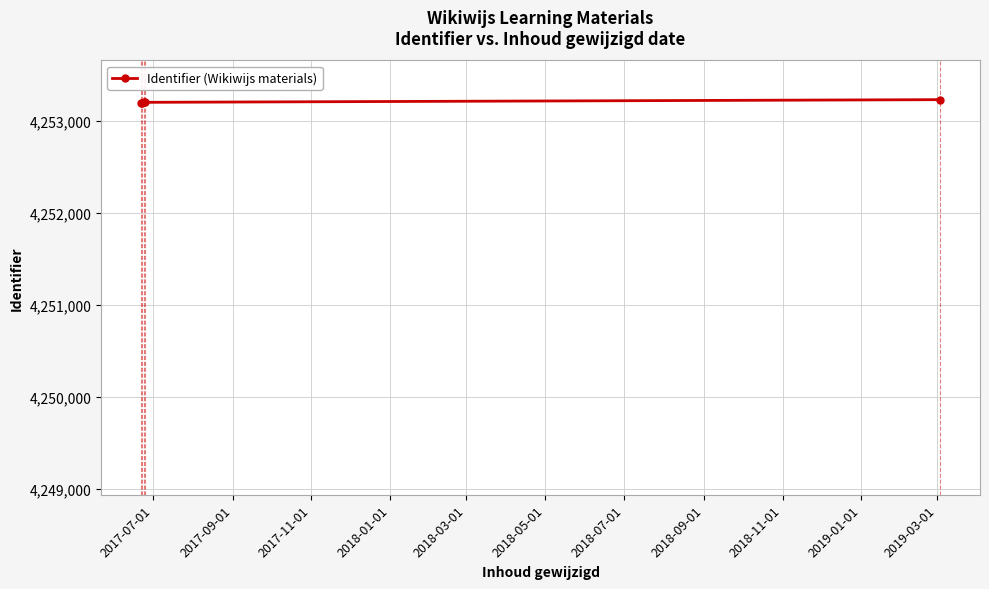

What is the value of the 5th point from the left?

4253228